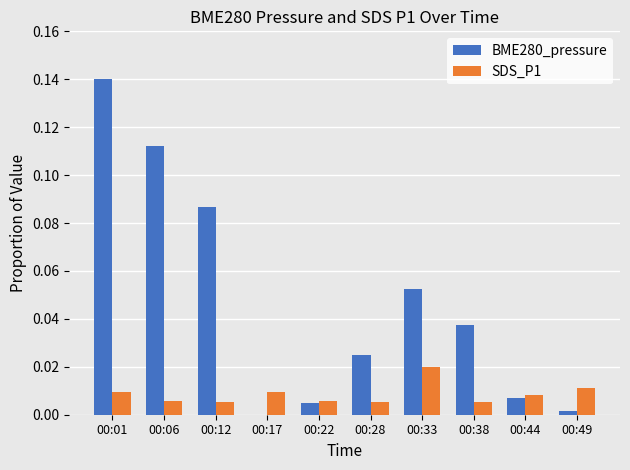

How many values in BME280_pressure are above zero?

9